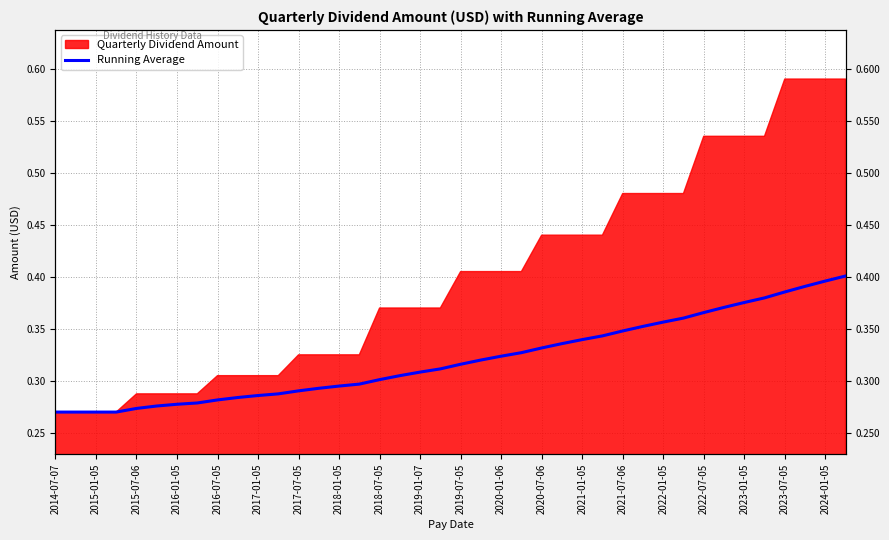

How many lines are shown in the chart?

1